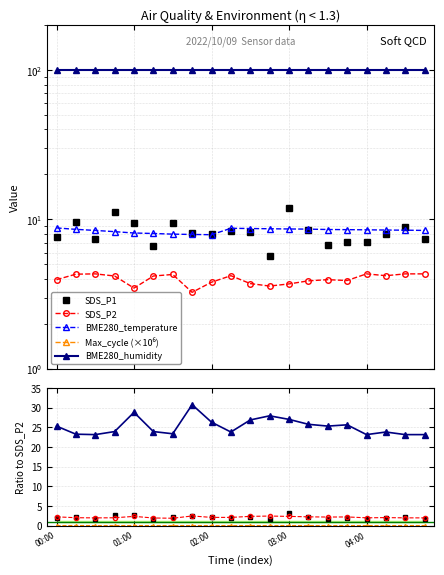

How many data points does each series have?

20